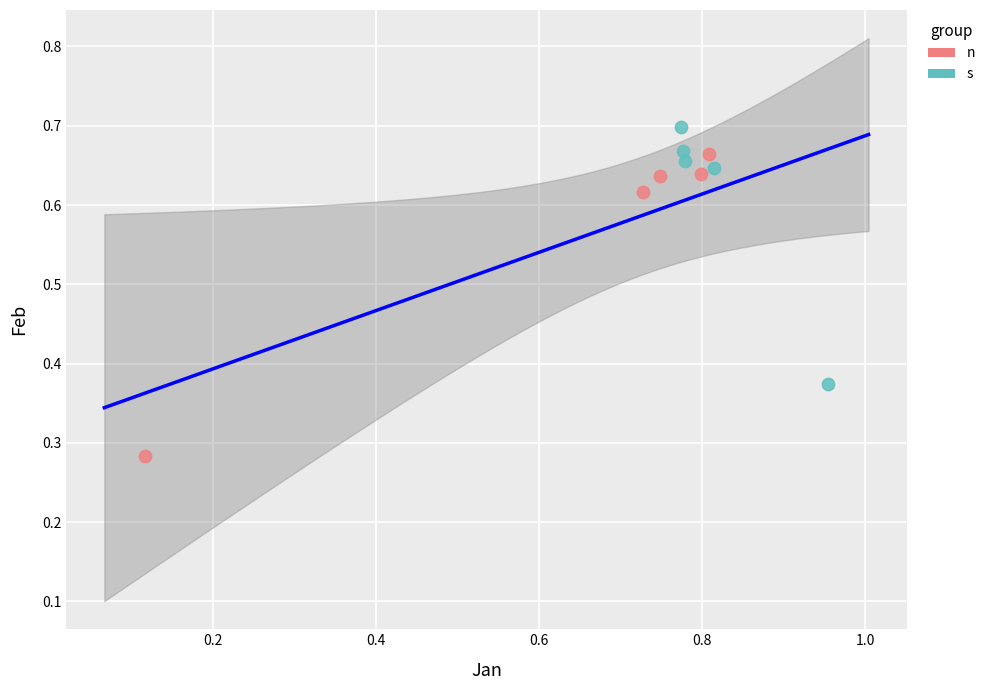

Which series has the widest spread of Y values?

n